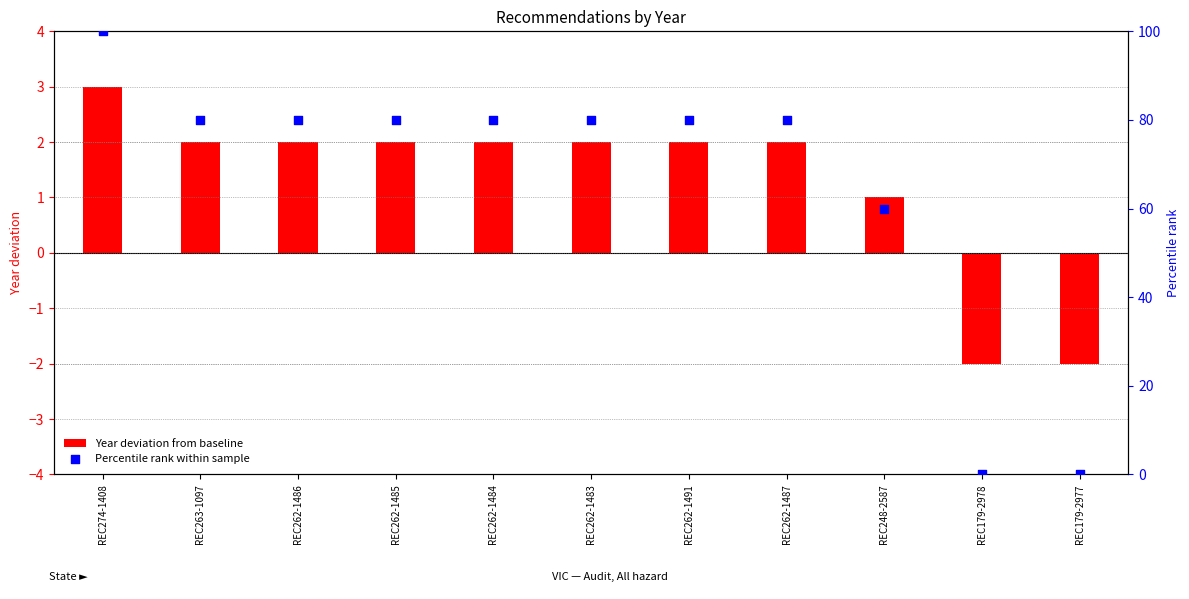

Is the value of Percentile rank within sample at REC262-1484 greater than the value of Year deviation from baseline at REC262-1484?

Yes